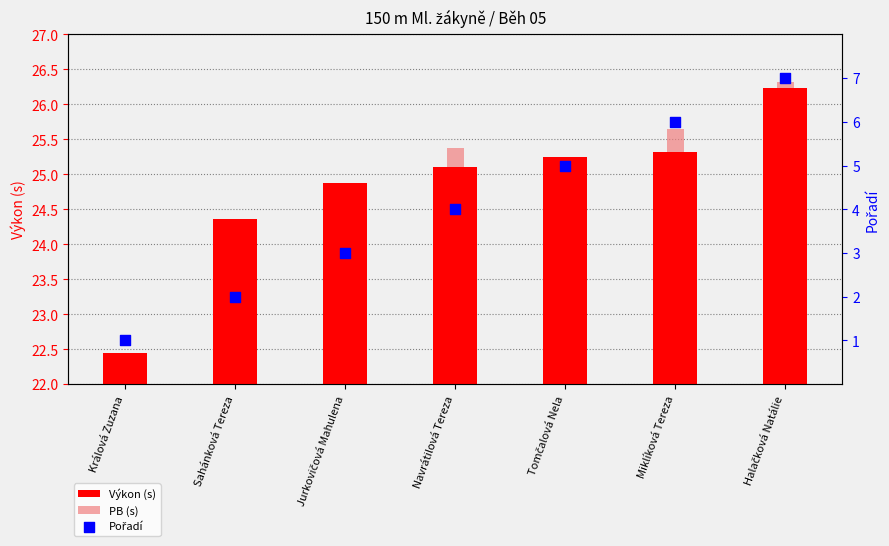

Which series has the widest spread of Y values?

Pořadí